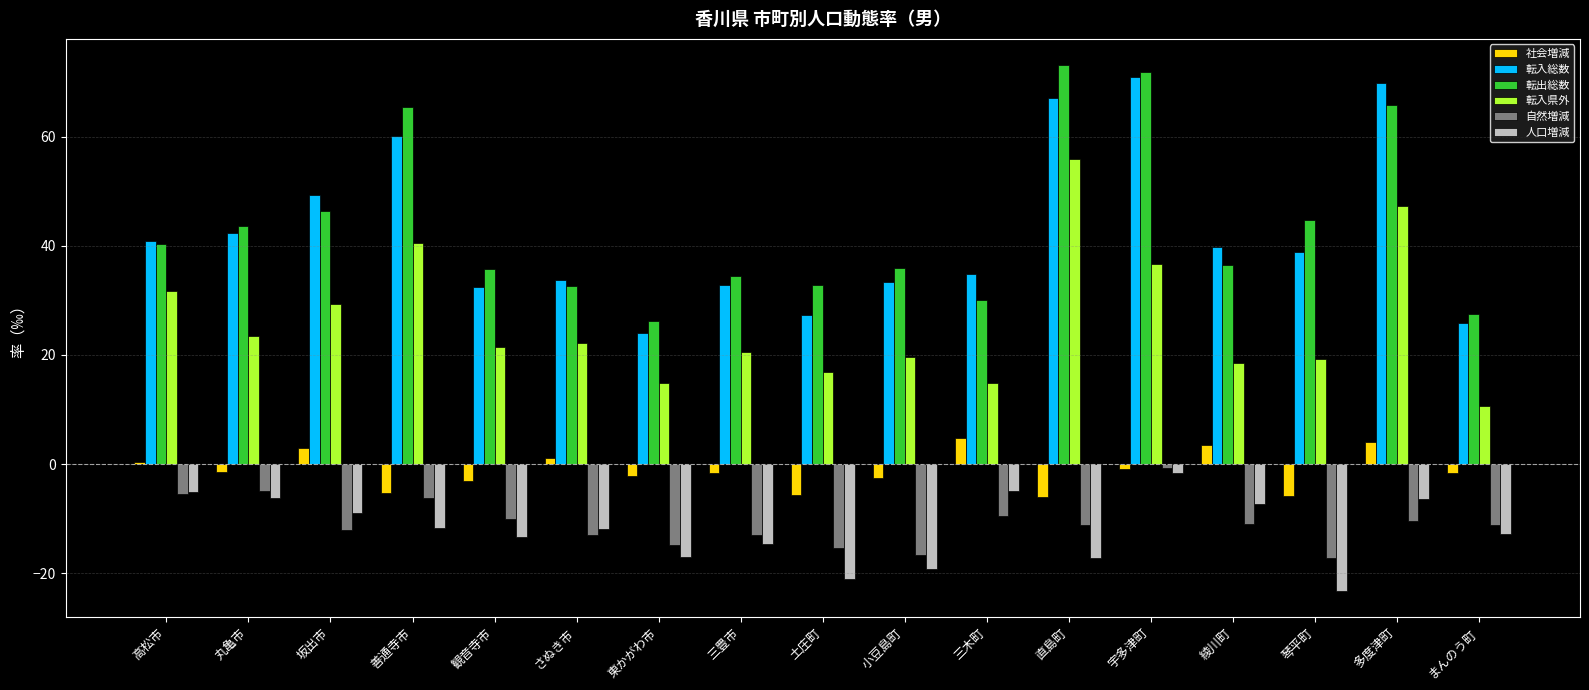

What is the difference between the maximum and second lowest values in the 社会増減 series?

10.7